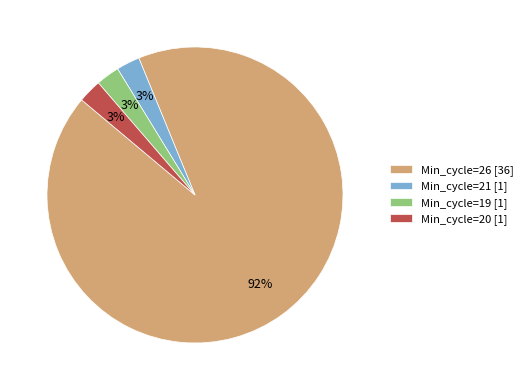

To the nearest percent, what is the average slice percentage?

25%